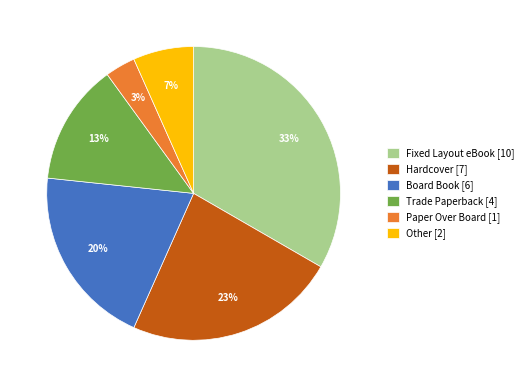

How many segments does this pie chart have?

6